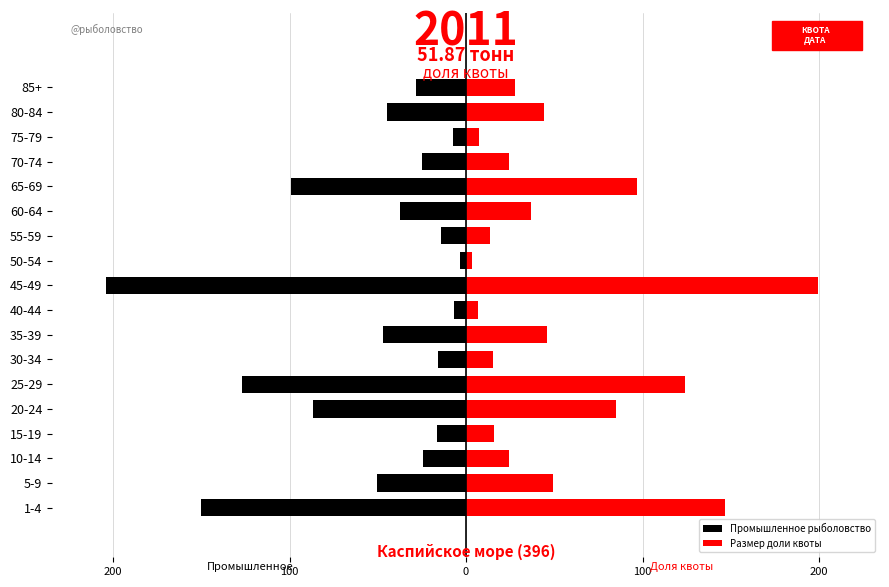

At 35-39, list the series in order from largest to smallest.

Размер доли квоты, Промышленное рыболовство